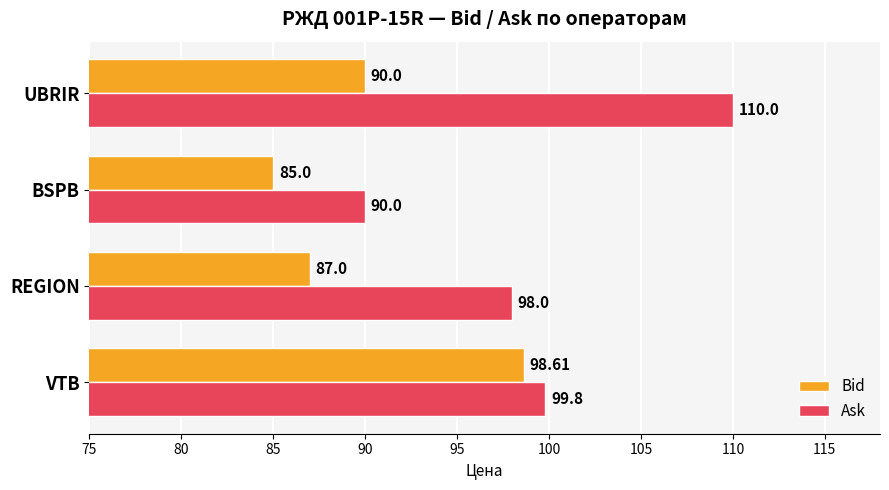

Which series has the largest total across all categories?

Ask